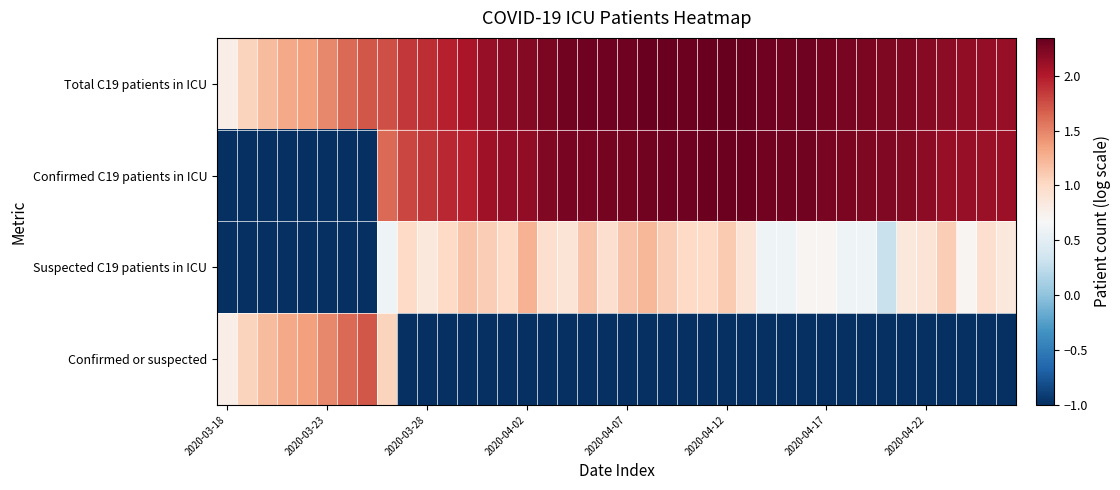

What is the smallest value displayed?

-1.0